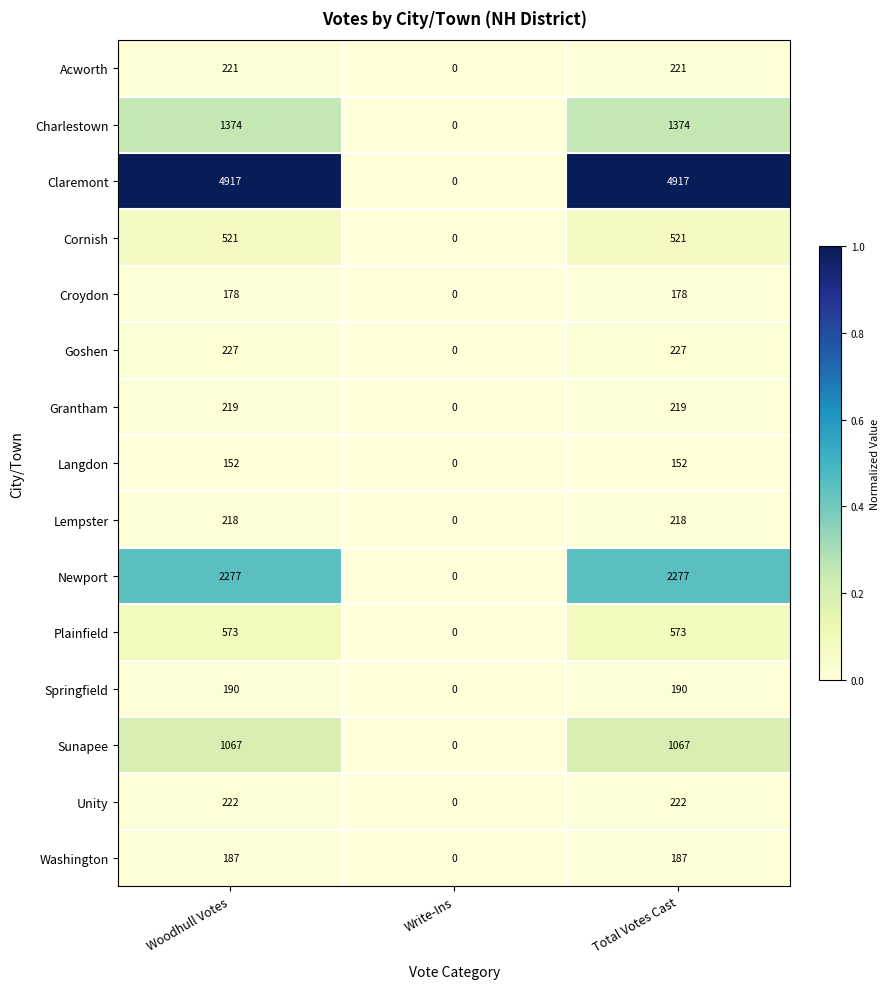

The Goshen series shows 73 at Write-Ins. True or false?

False